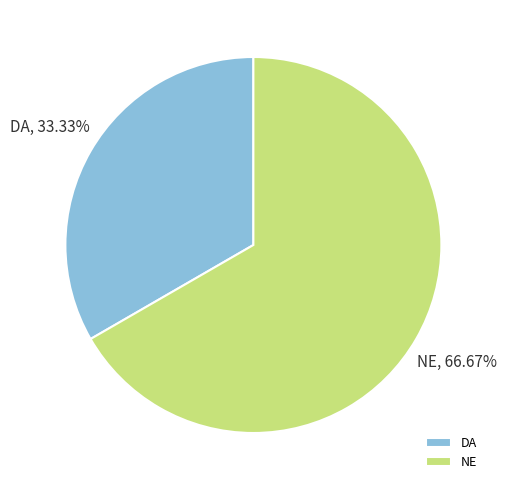

Does NE represent more than half of the total?

Yes